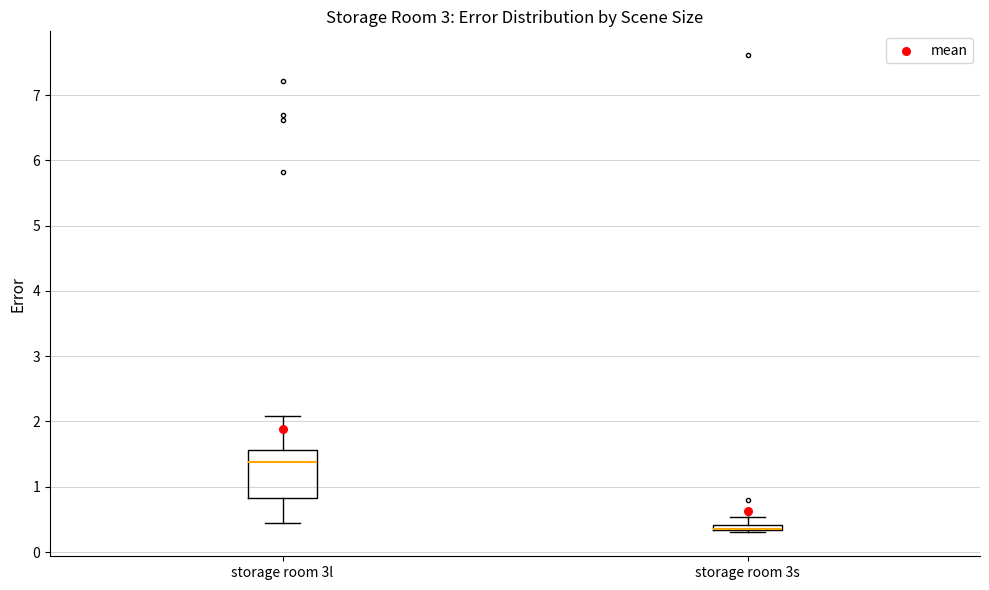

Where is the lower edge of the box for storage room 3s on the y-axis? The values are not printed on the chart, so give them approximately, as read against the axis.

0.3